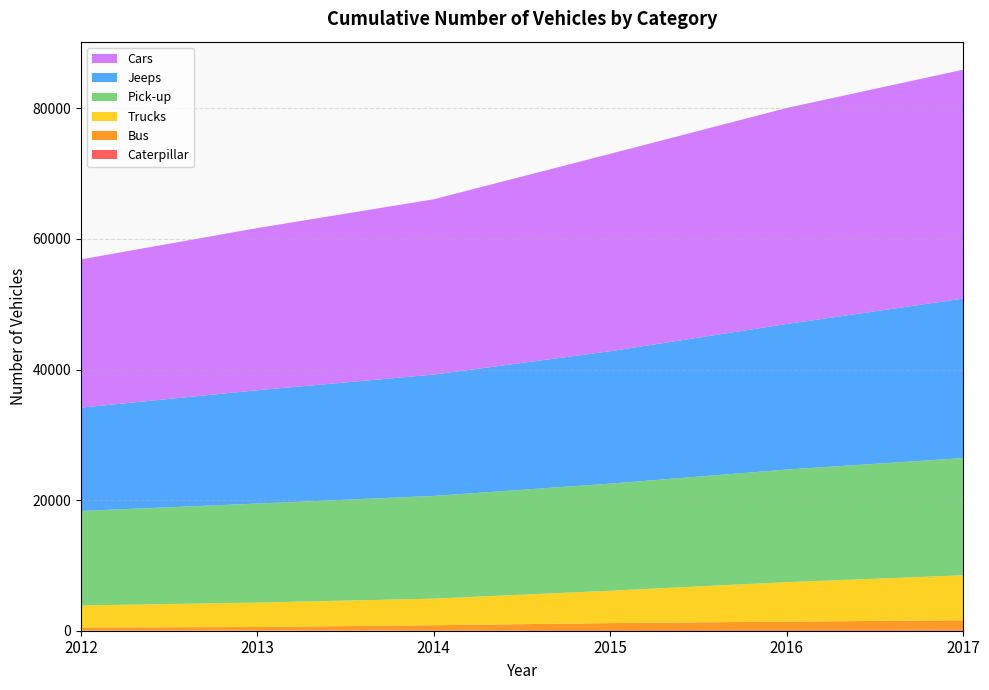

Reading left to right, transcribe all the data shown in this chart.

Caterpillar: 2012=3	2013=25	2014=75	2015=105	2016=126	2017=142
Bus: 2012=489	2013=549	2014=769	2015=1059	2016=1264	2017=1464
Trucks: 2012=3378	2013=3738	2014=4070	2015=4961	2016=6049	2017=6881
Pick-up: 2012=14472	2013=15163	2014=15734	2015=16402	2016=17245	2017=17953
Jeeps: 2012=15828	2013=17361	2014=18583	2015=20276	2016=22292	2017=24419
Cars: 2012=22699	2013=24834	2014=26850	2015=30238	2016=33080	2017=35062